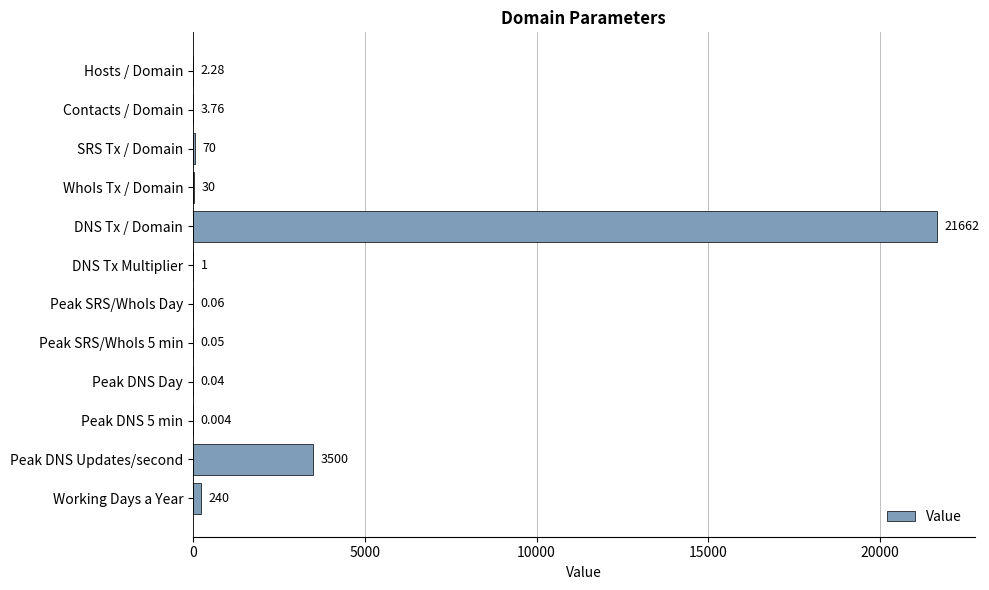

At which category does the chart reach its peak across all series?

DNS Tx / Domain